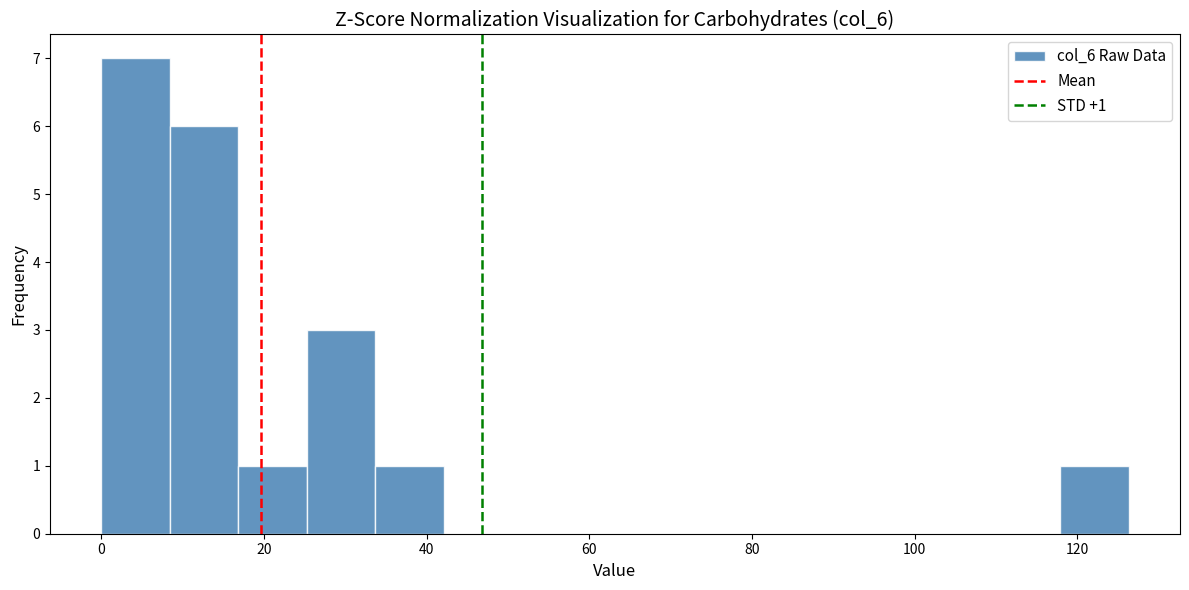

Over which range of the x-axis is the bar tallest?

0 to 8